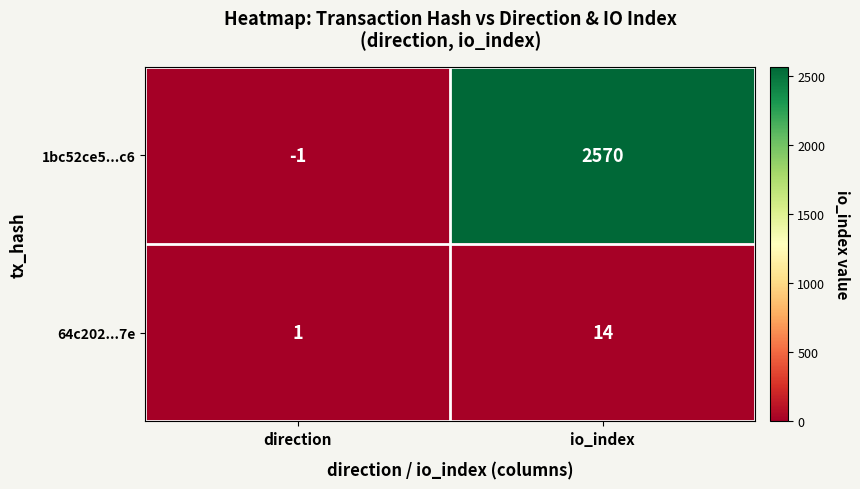

The 64c202...7e series shows 1 at direction. True or false?

True